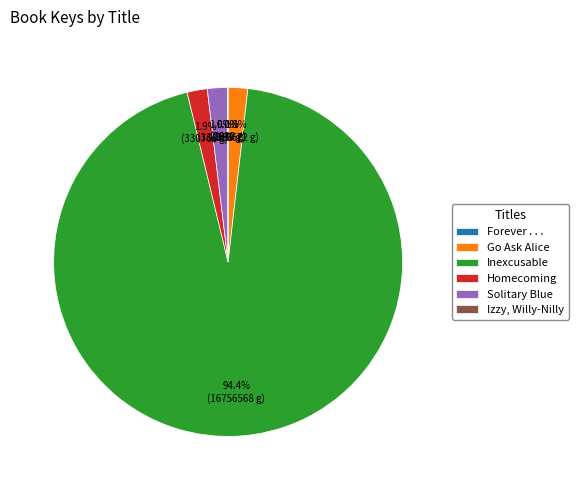

Does any single category account for the majority?

Yes